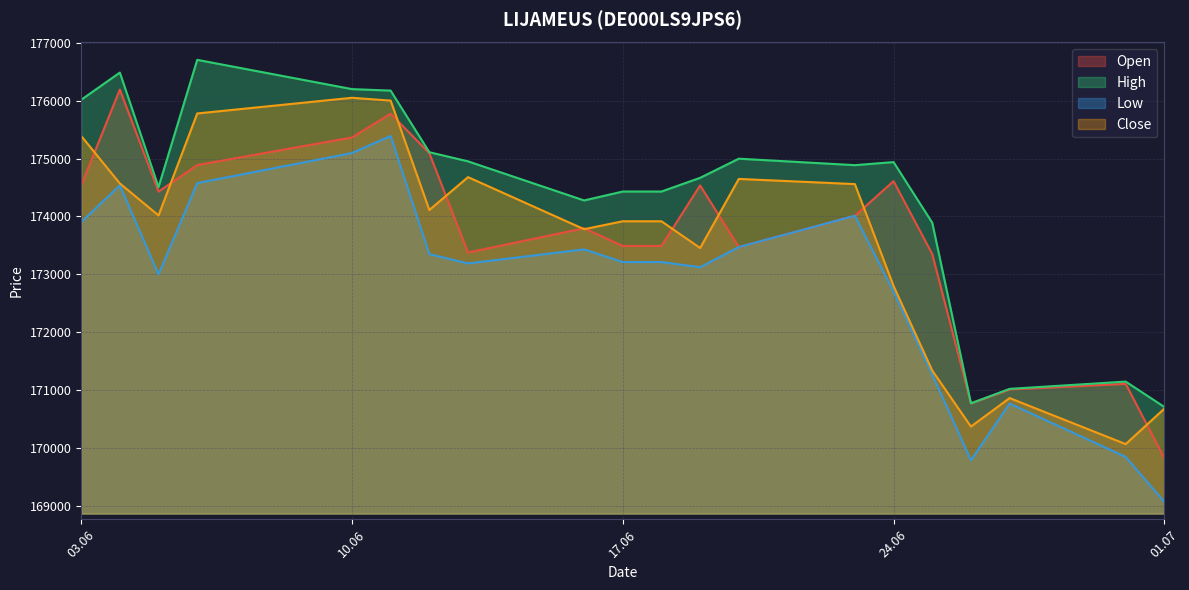

What is the sum of all Open values?

3473104